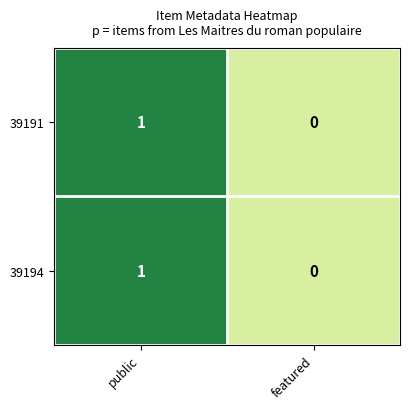

The 39194 series shows 1 at public. True or false?

True